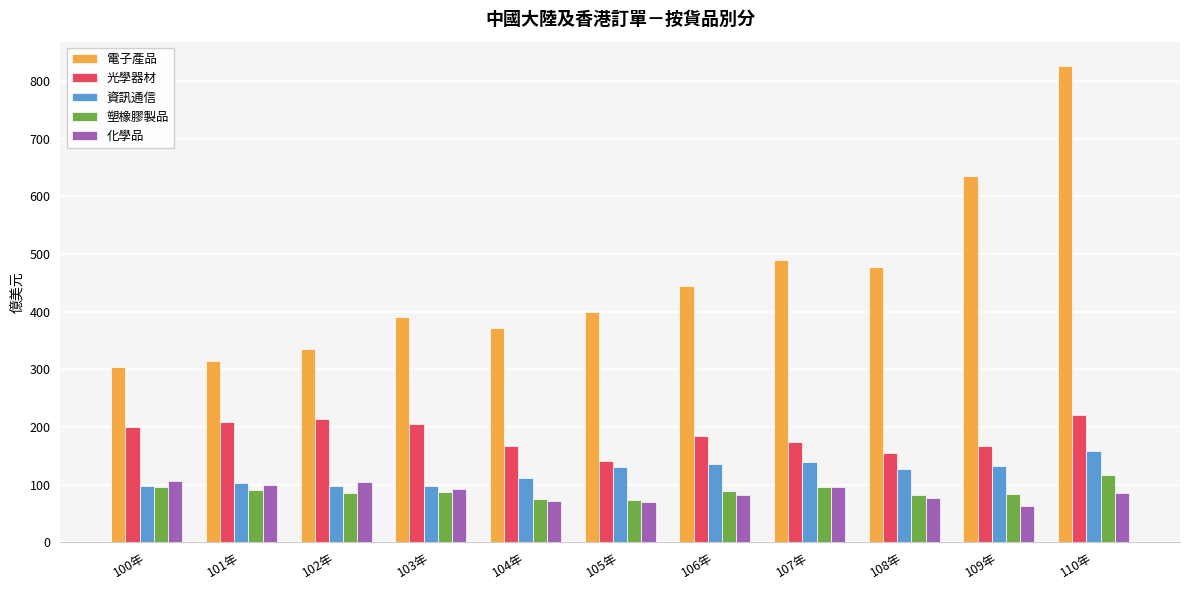

What are all the series names shown in the legend?

電子產品, 光學器材, 資訊通信, 塑橡膠製品, 化學品